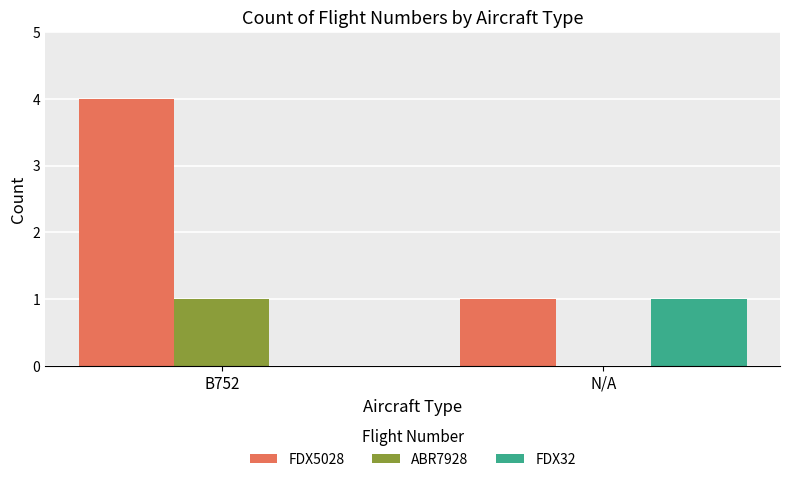

At which category is the sum across all series the highest?

B752